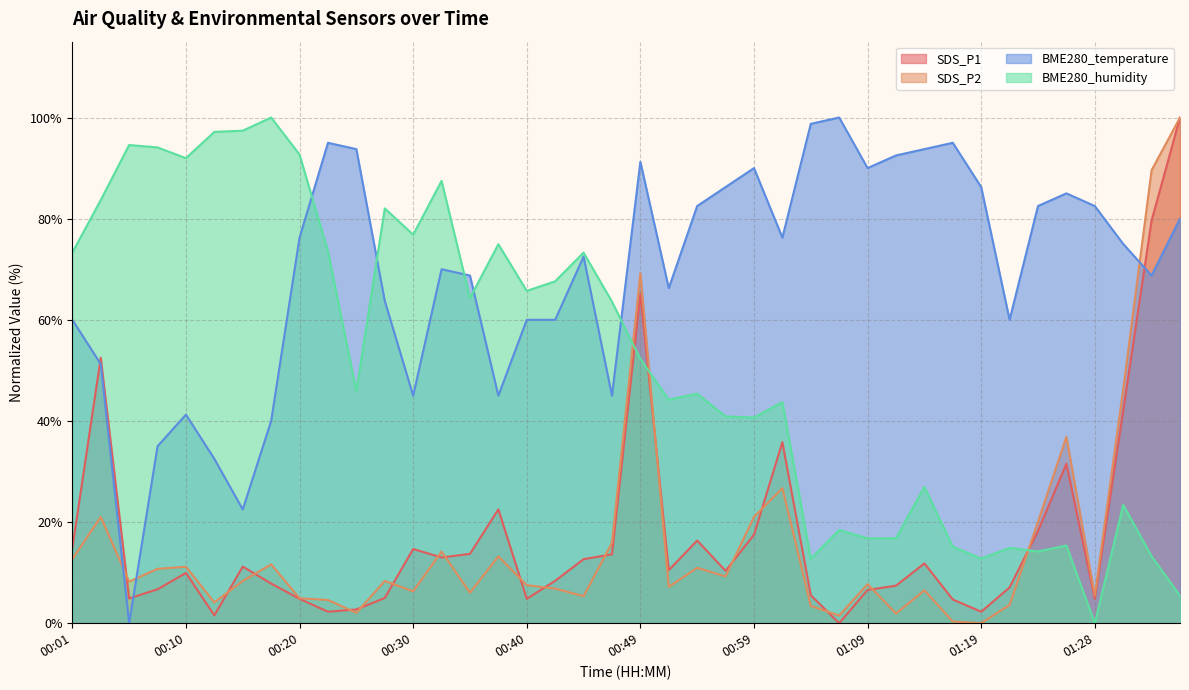

At which label does BME280_temperature first exceed 75?

00:20